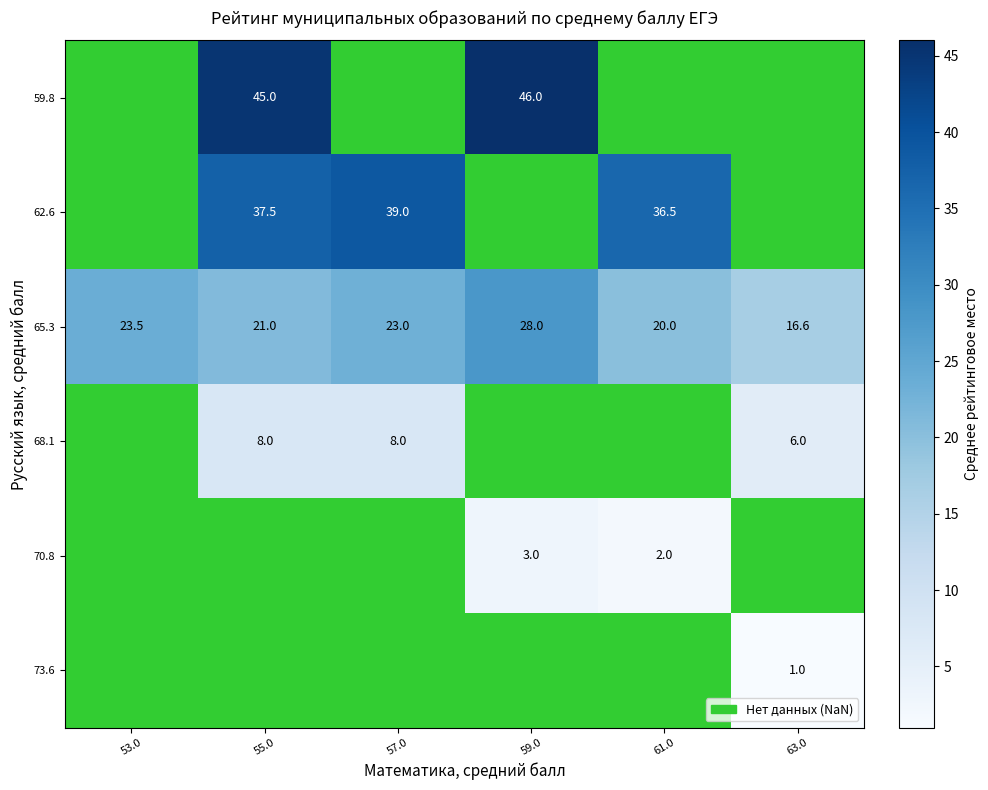

What is the average value of the 65.3 series?

22.0